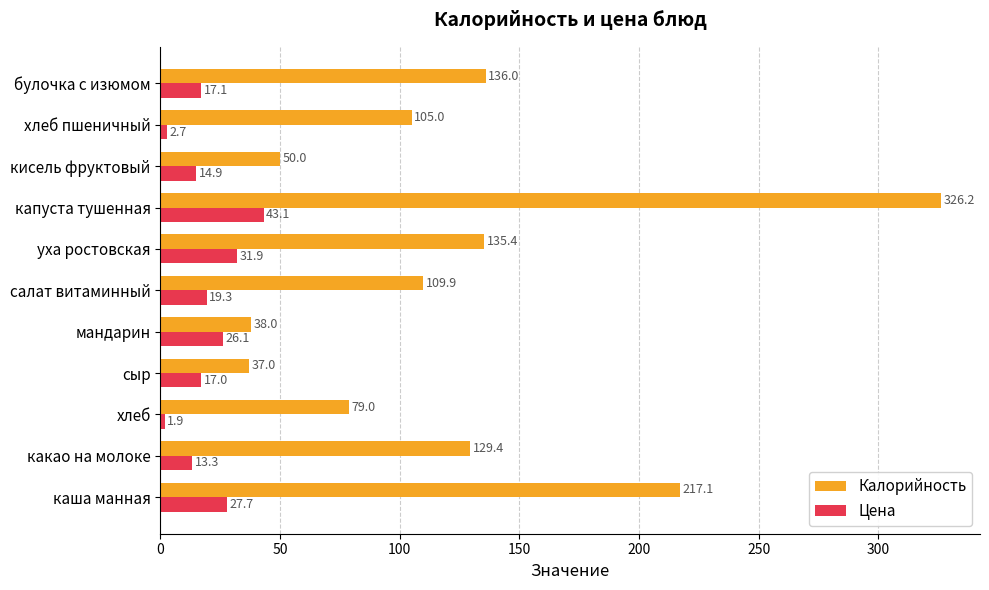

The Калорийность series shows 50.0 at кисель фруктовый. True or false?

True